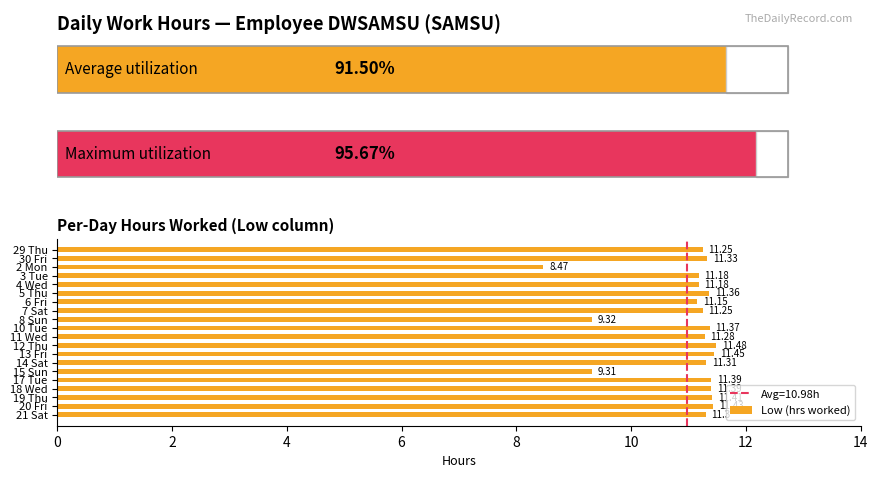

True or false: the data shows 11.3 at 21 Sat.

True